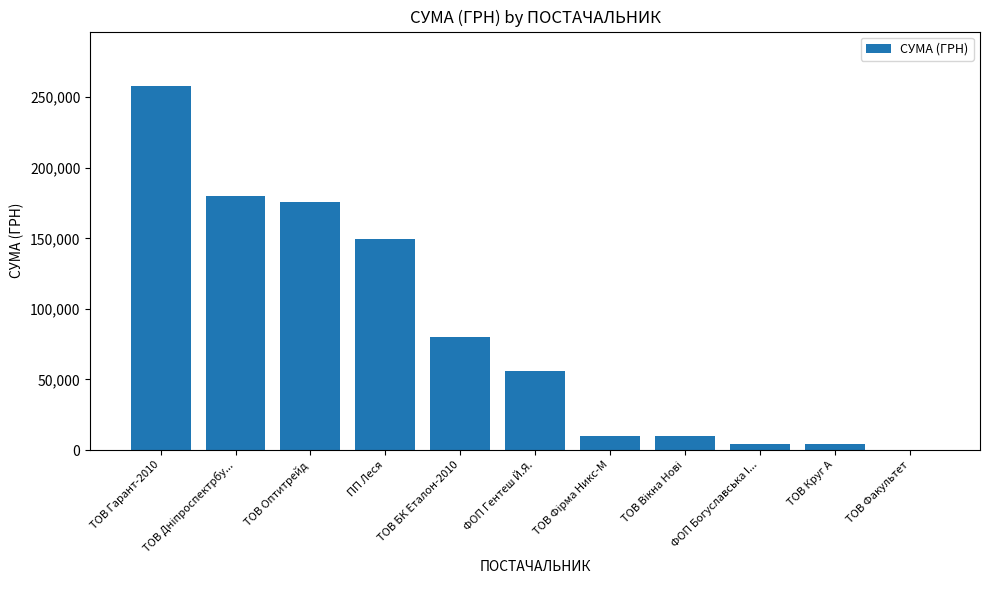

What is the approximate value at ТОВ Факультет?

385.0